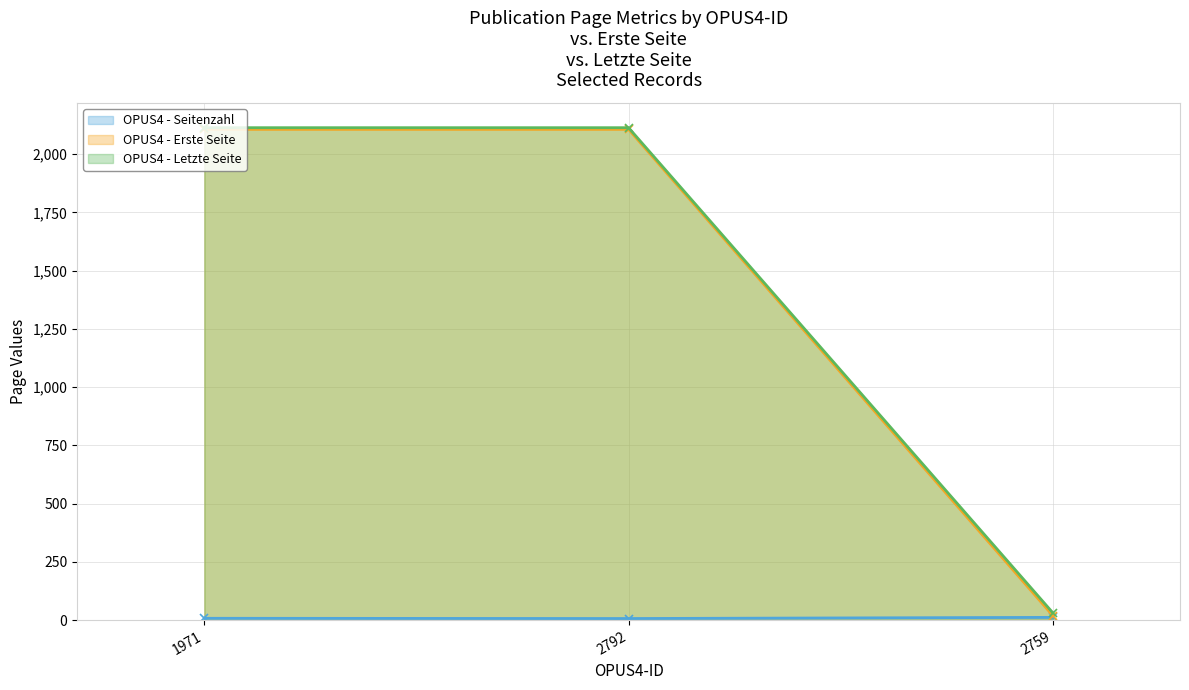

What is the average value of the Letzte Seite series?

1420